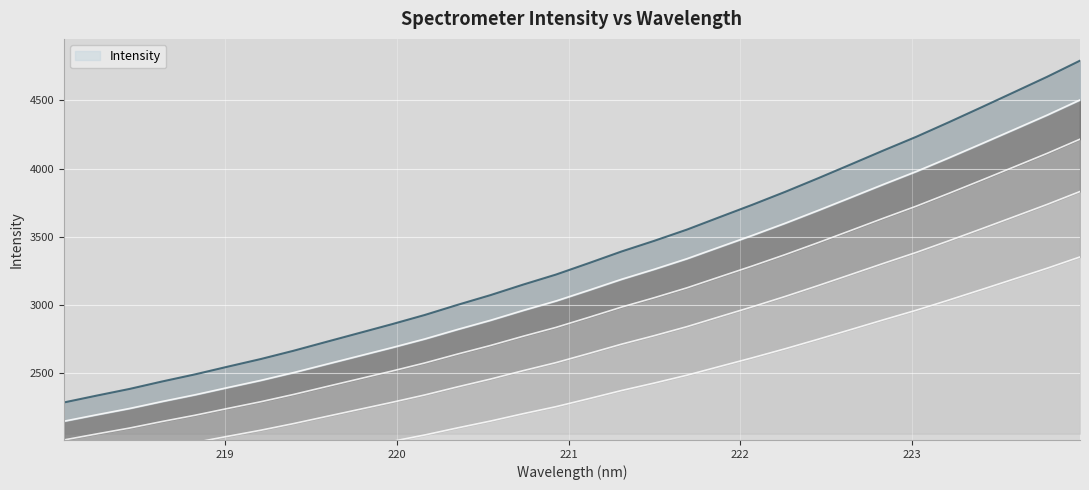

What is the difference between the maximum and minimum values?

1751.4